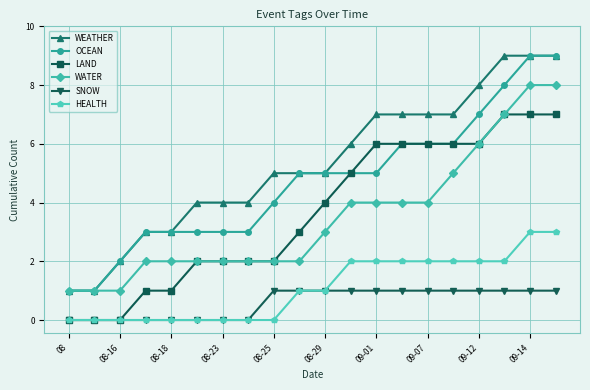

What is the greatest value displayed?

9